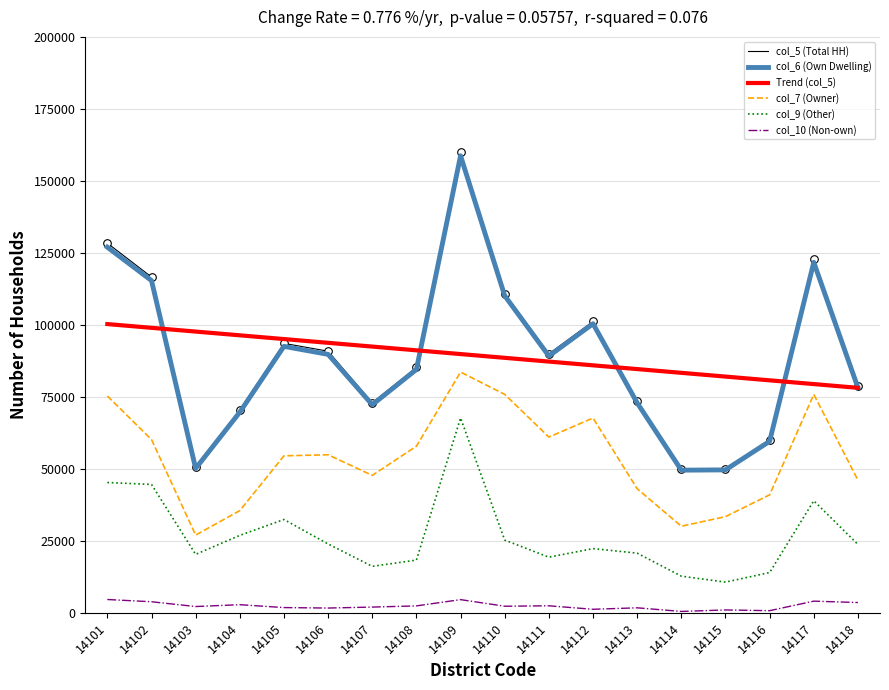

What are all the series names shown in the legend?

col_5 (Total HH), col_6 (Own Dwelling), Trend (col_5), col_7 (Owner), col_9 (Other), col_10 (Non-own)